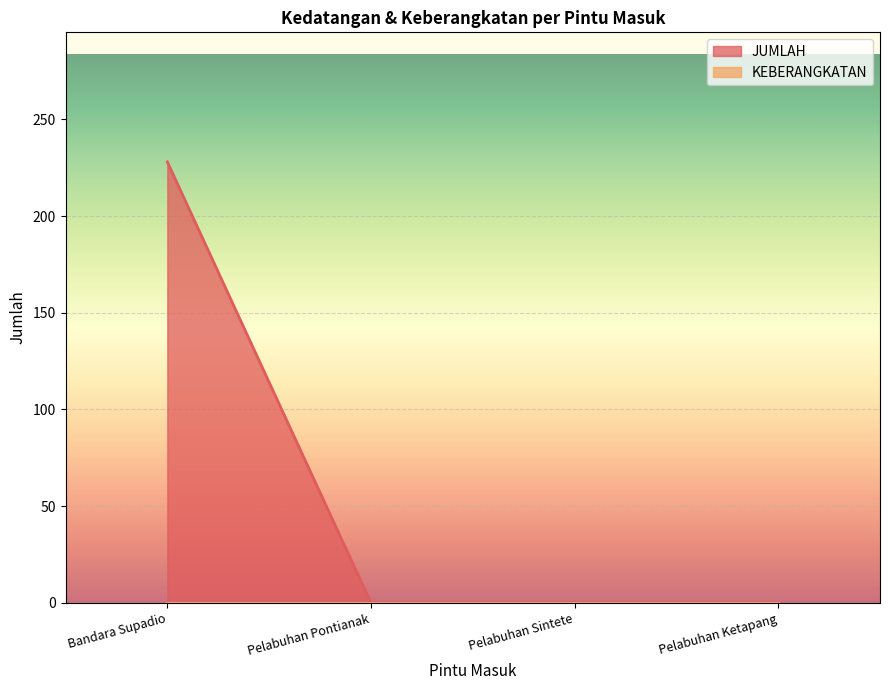

Rank the categories by value from lowest to highest.

Pelabuhan Pontianak, Pelabuhan Sintete, Pelabuhan Ketapang, Bandara Supadio